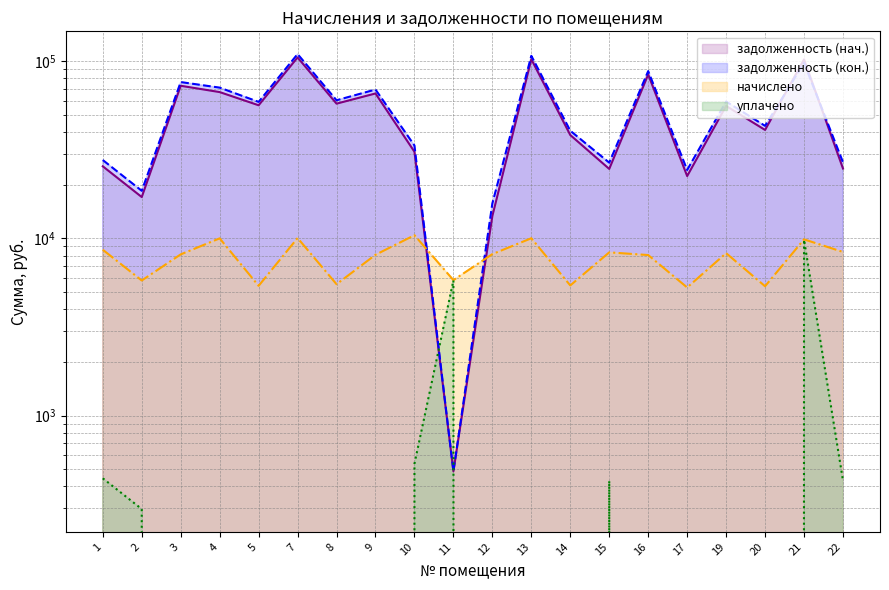

True or false: уплачено and начислено intersect in this chart.

False